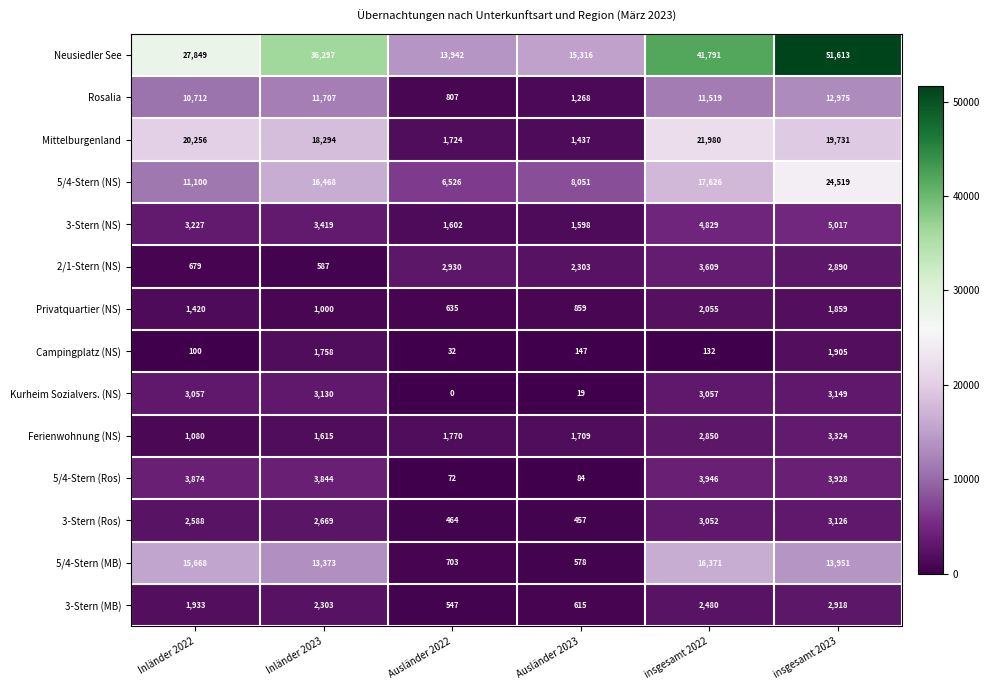

What is the average value of the Rosalia series?

8165